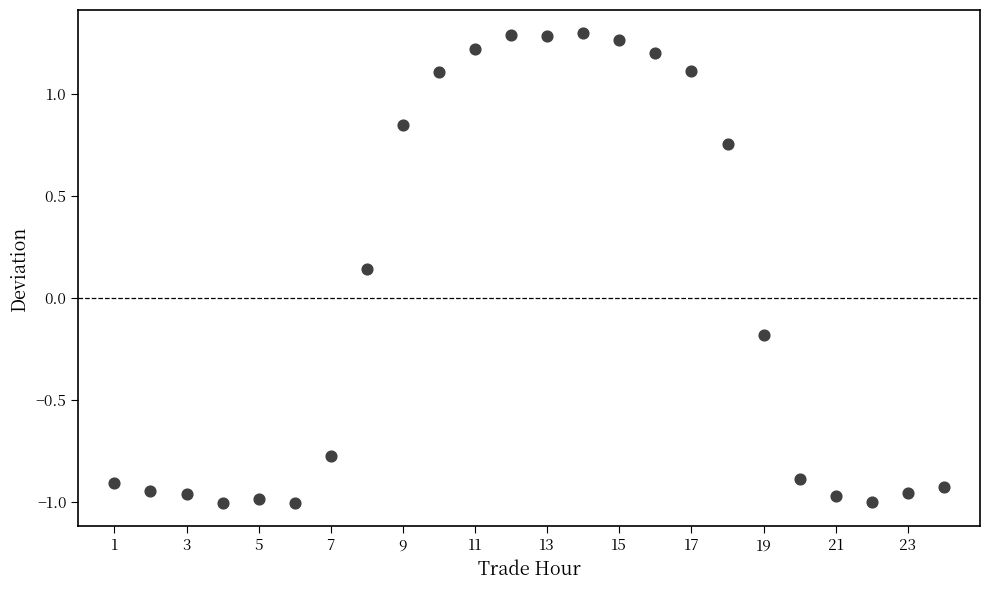

What is the range of Y values (max minus min)?

2.3